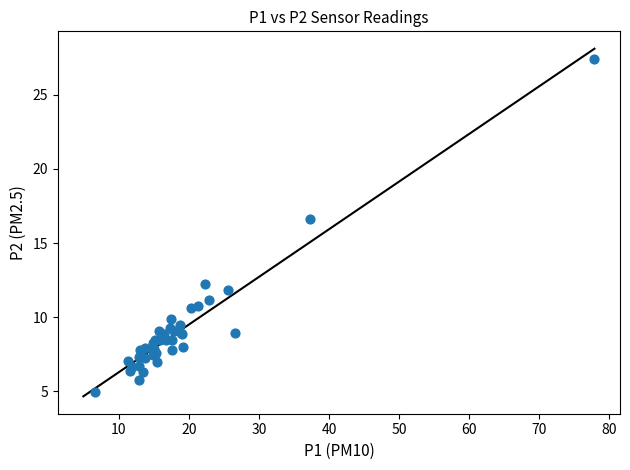

What Y value in the scatter plot is closest to 16?

16.6